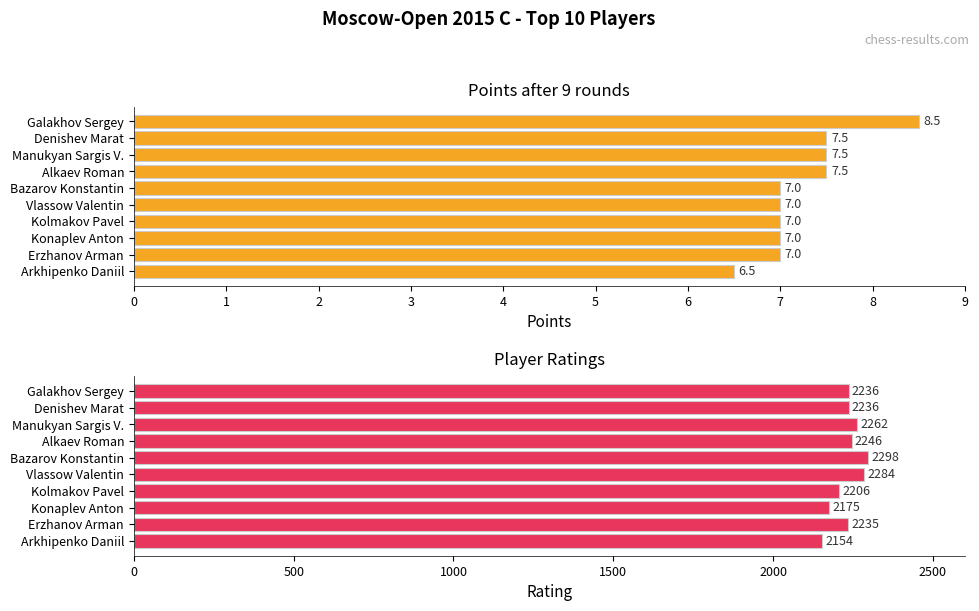

Is it true that Points equals 7.0 at Erzhanov Arman?

True